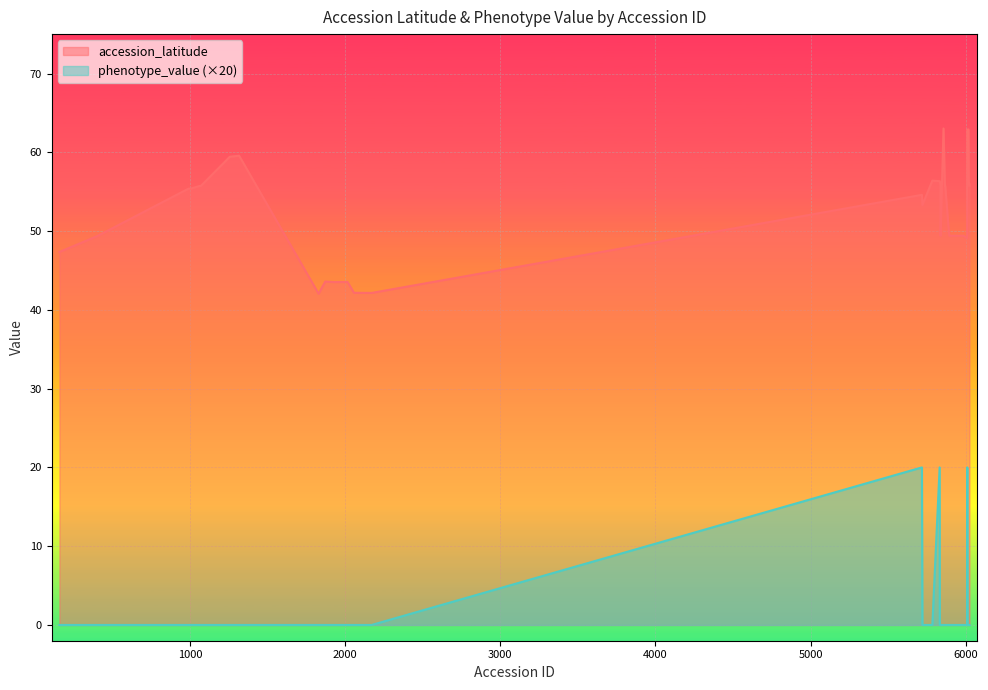

At how many categories does at least one series exceed 33?

40